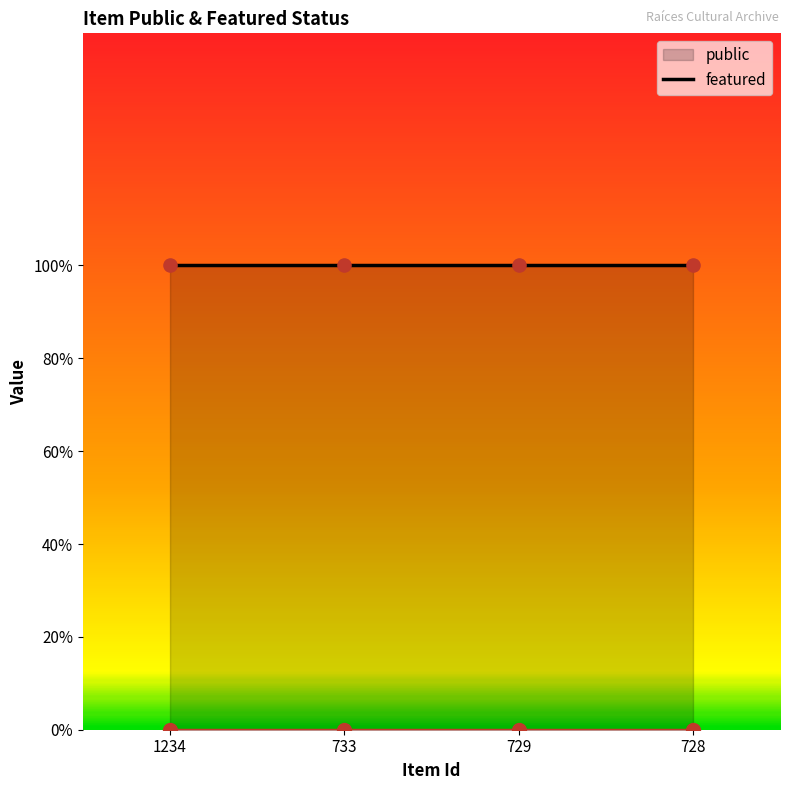

Which series has the largest total across all categories?

public